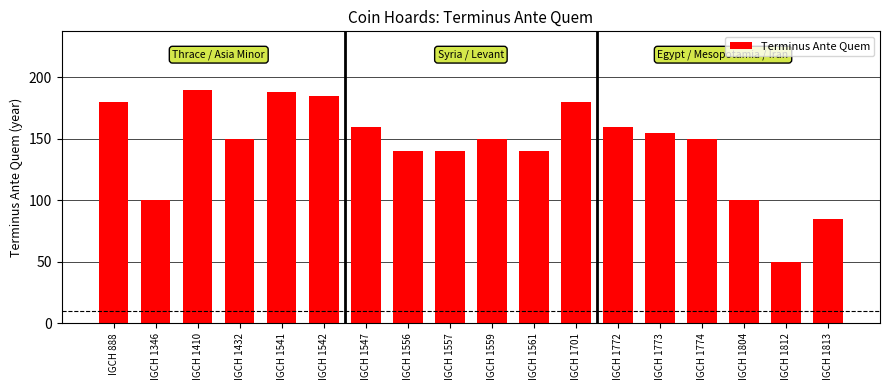

Reading left to right, transcribe all the data shown in this chart.

IGCH 888=180	IGCH 1346=100	IGCH 1410=190	IGCH 1432=150	IGCH 1541=188	IGCH 1542=185	IGCH 1547=160	IGCH 1556=140	IGCH 1557=140	IGCH 1559=150	IGCH 1561=140	IGCH 1701=180	IGCH 1772=160	IGCH 1773=155	IGCH 1774=150	IGCH 1804=100	IGCH 1812=50	IGCH 1813=85